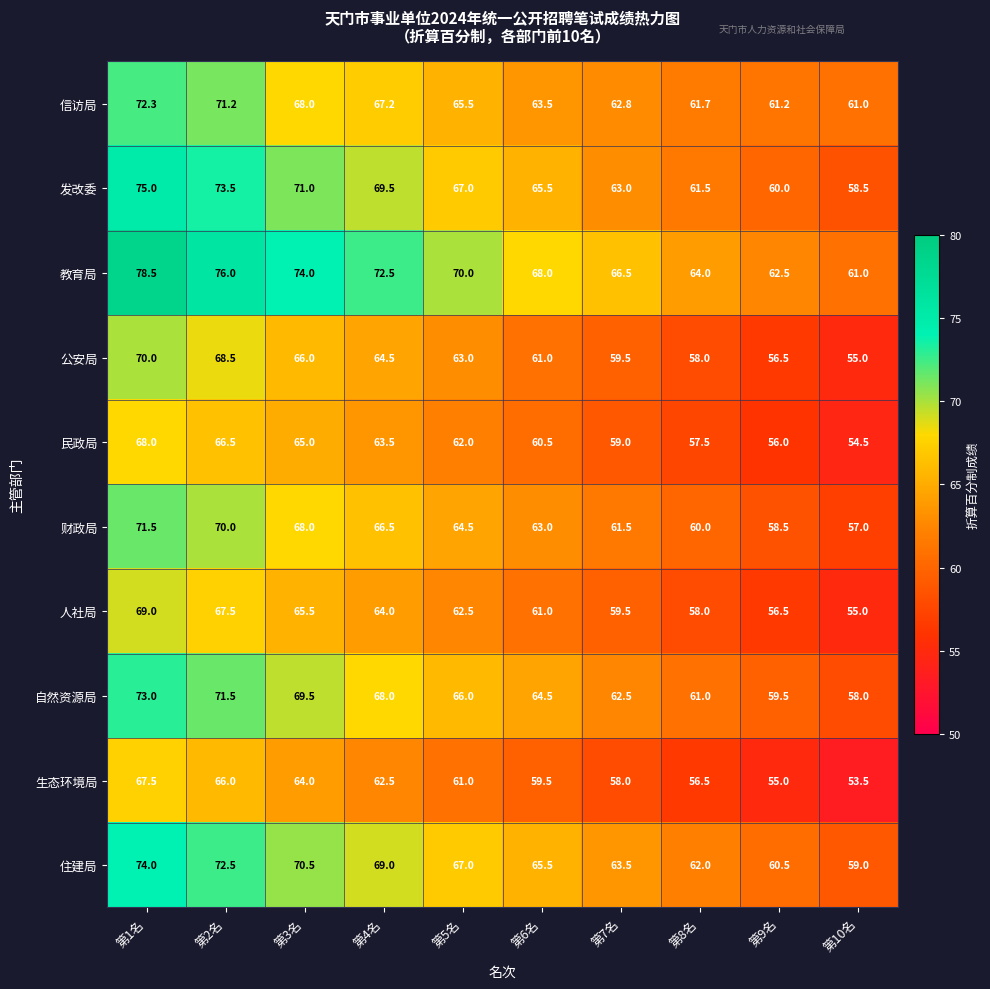

Is it true that 信访局 equals 98.3 at 第4名?

False